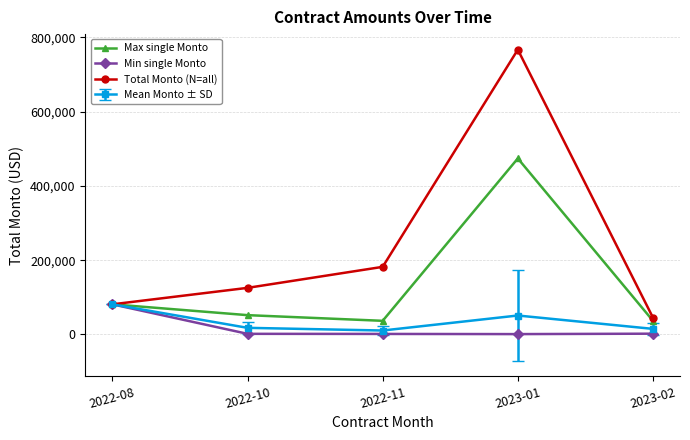

The value of Total Monto (N=all) at 2023-01 is 767165.6. True or false?

True